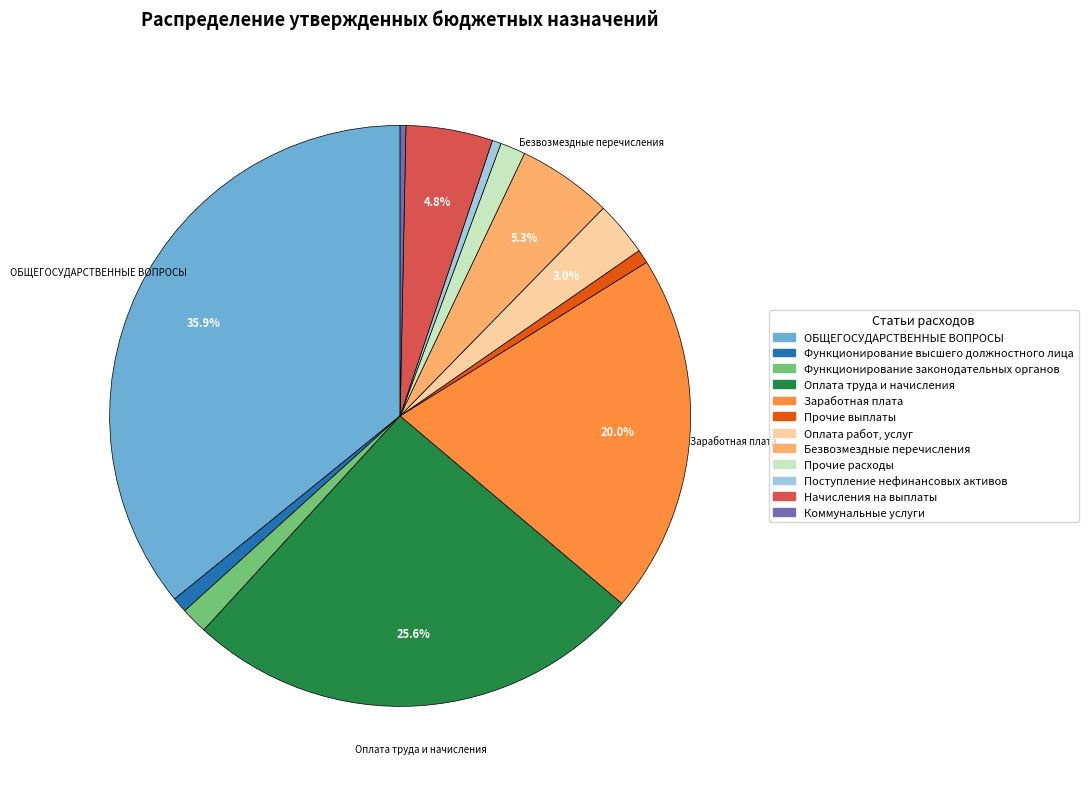

How many segments does this pie chart have?

12